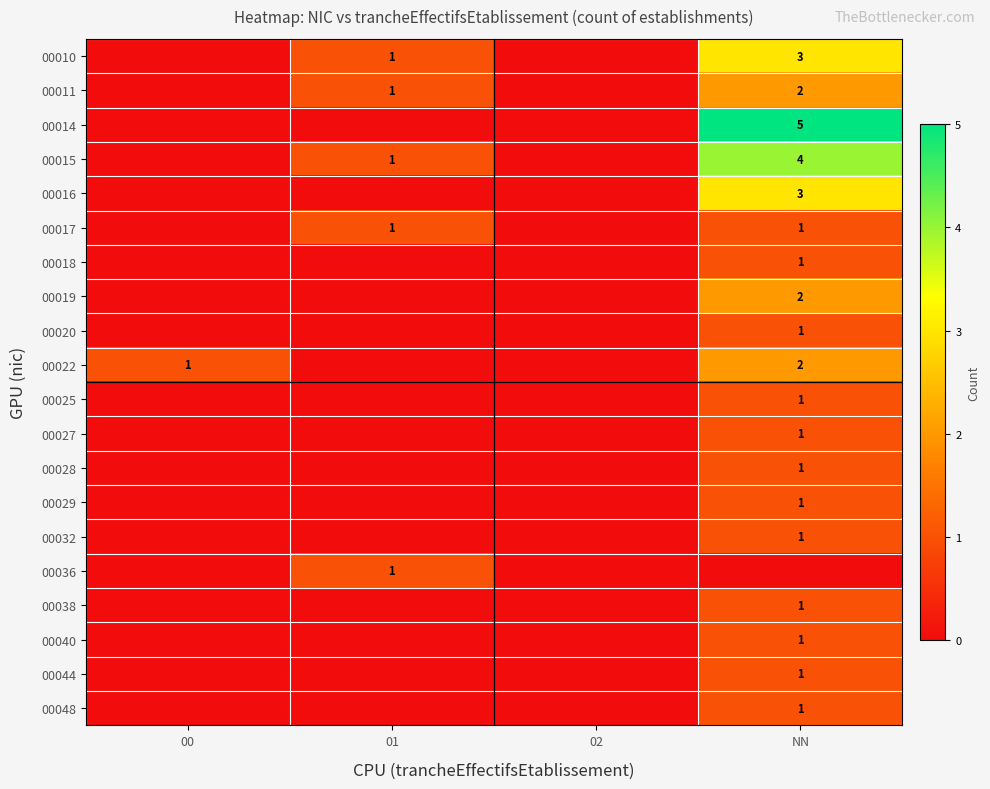

The 00011 series shows 1 at 01. True or false?

True